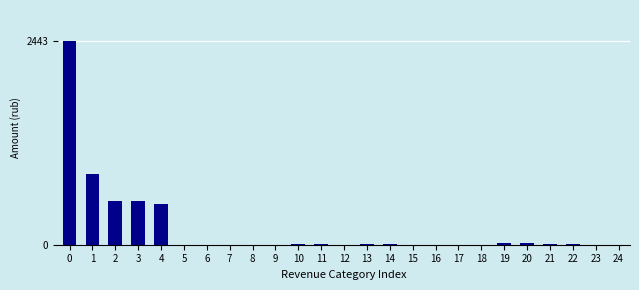

What is the change in value from 2 to 8?

-527.3